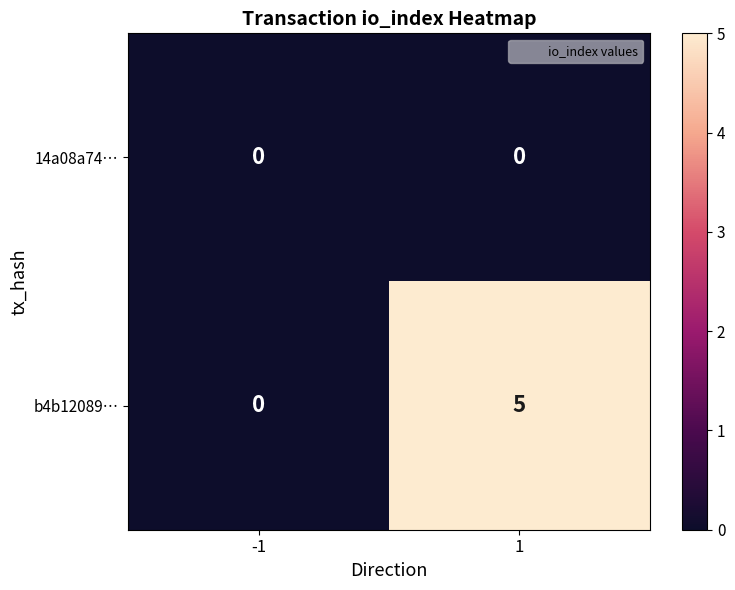

Reading left to right, list all the values displayed in this chart.

14a08a74…: 0	0
b4b12089…: 0	5